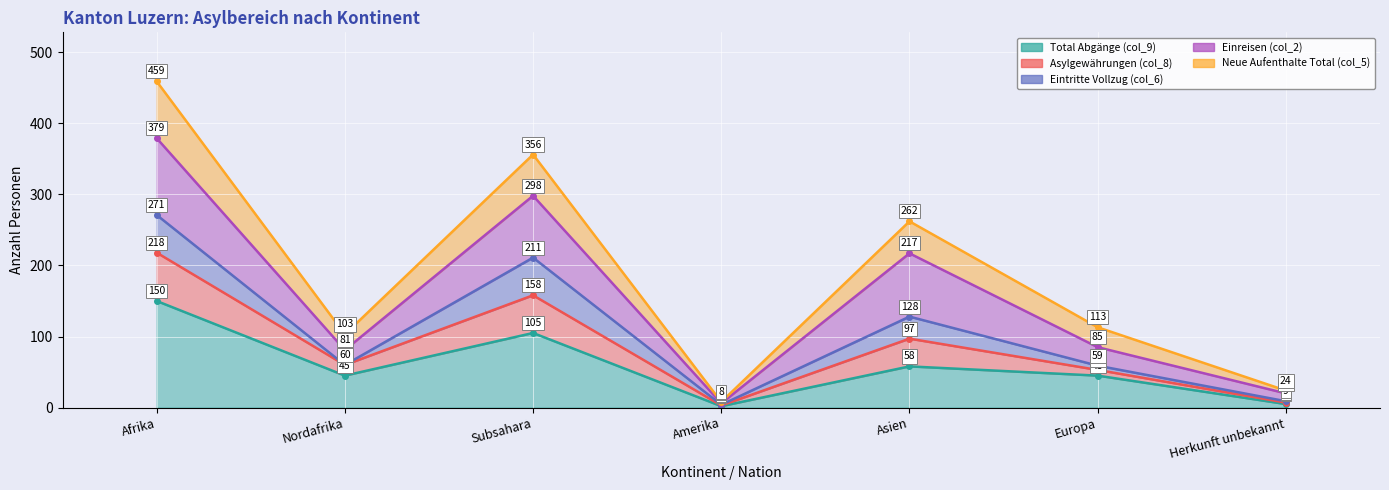

True or false: Total Abgänge (col_9) and Neue Aufenthalte Total (col_5) cross at least once.

False